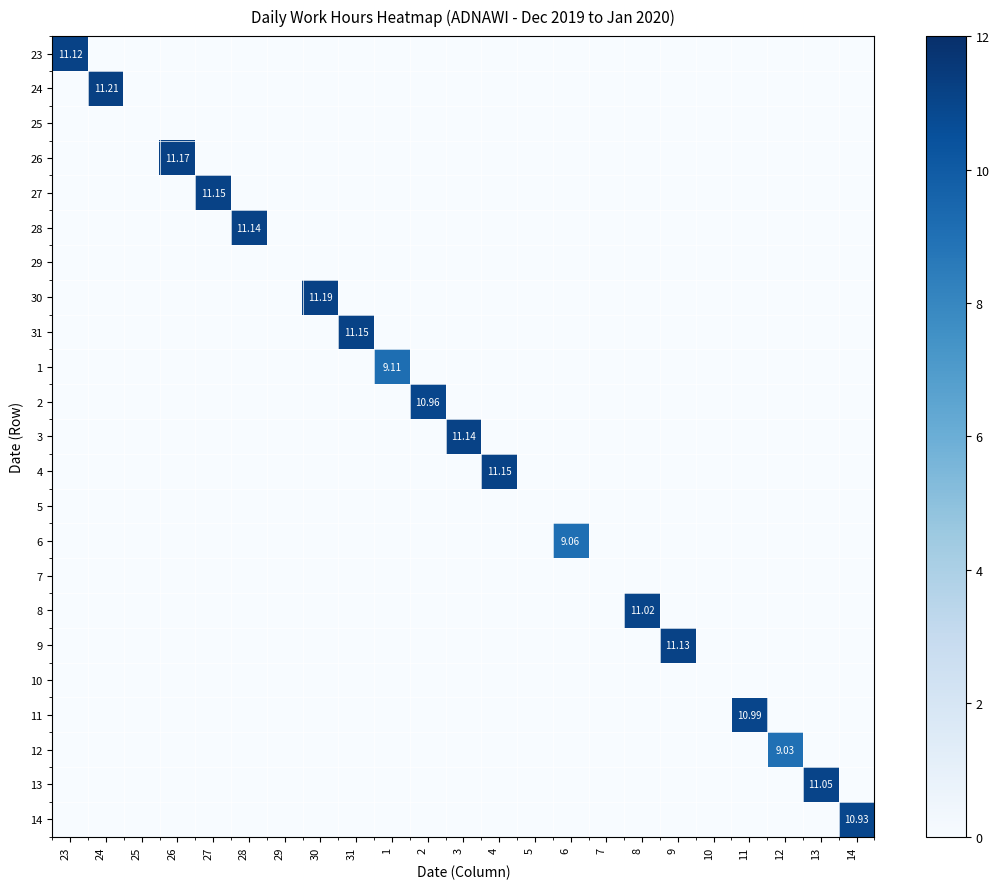

Is the value of 5 at 31 greater than the value of 9 at 31?

No